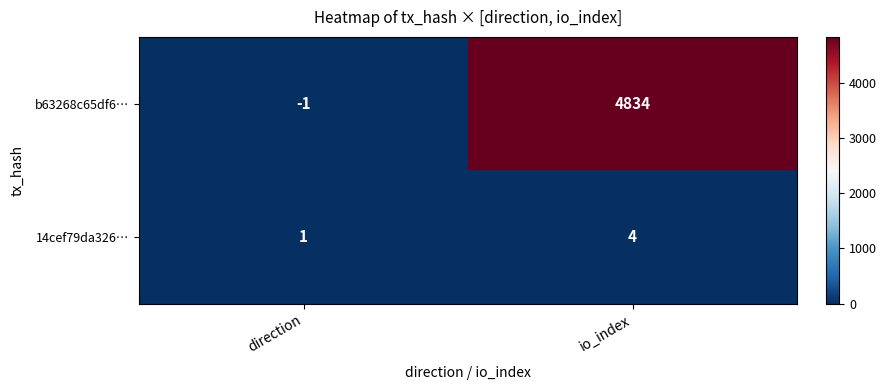

Is it true that 14cef79da326… equals 1 at direction?

True